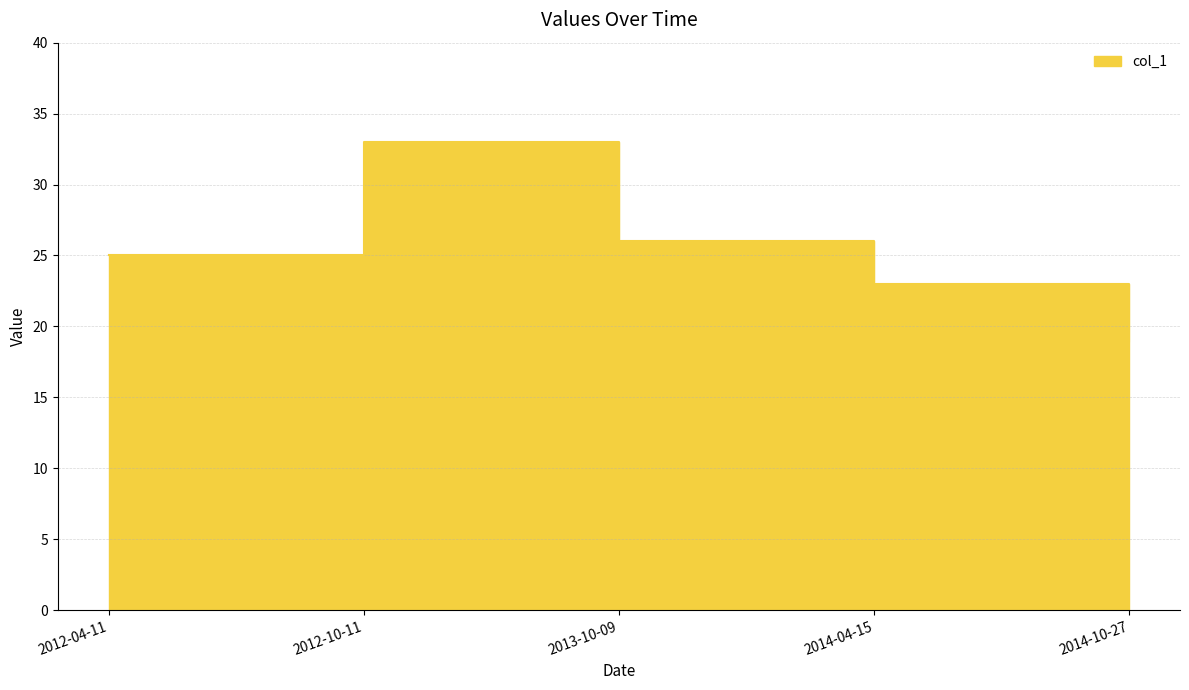

List the labels in order of value, largest first.

2012-10-11, 2013-10-09, 2012-04-11, 2014-04-15, 2014-10-27